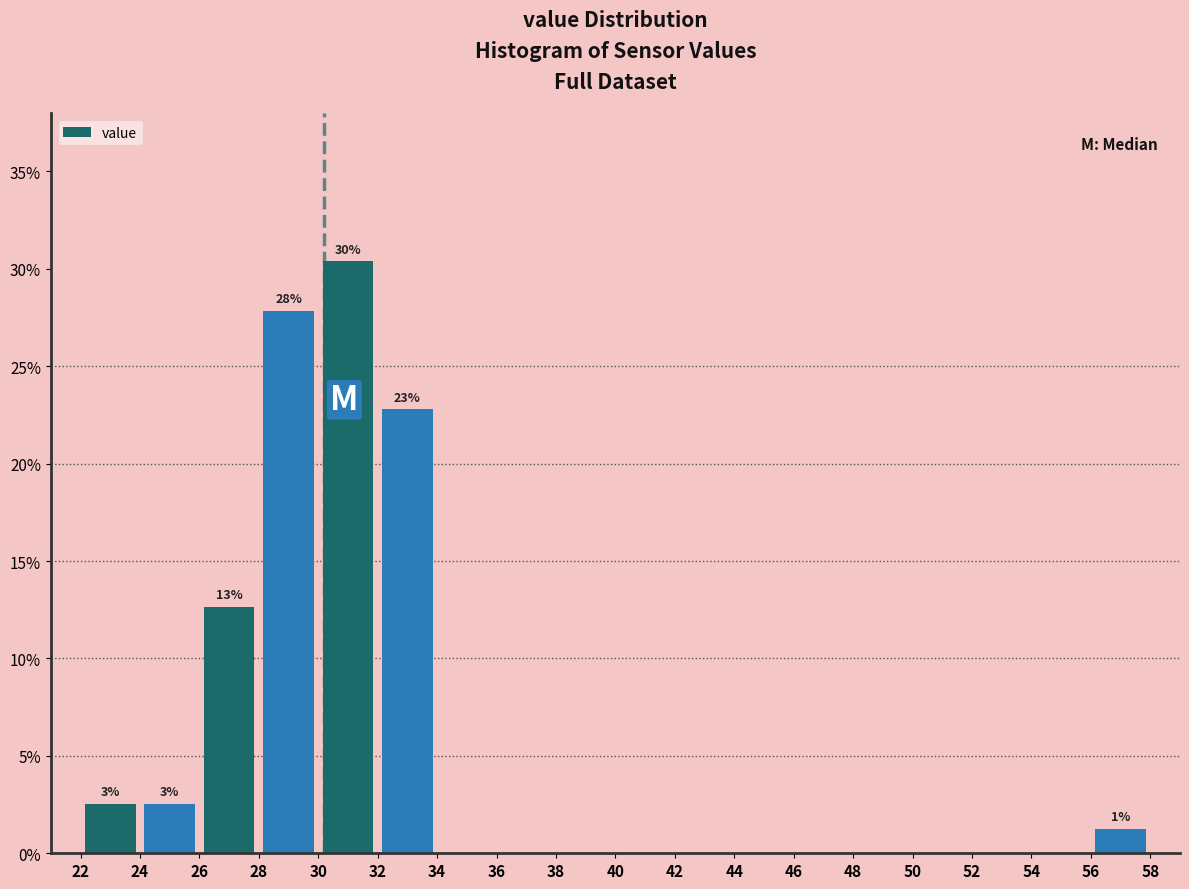

Which range on the x-axis has the tallest bar?

30 to 32